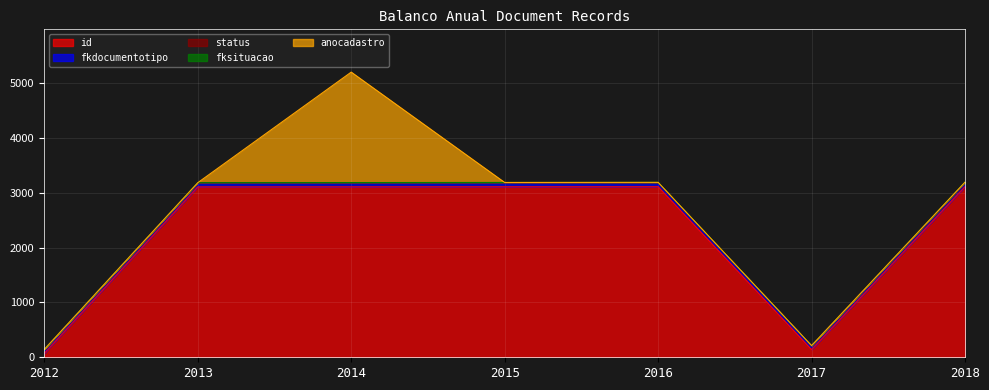

How many positive values does the fksituacao series have?

5